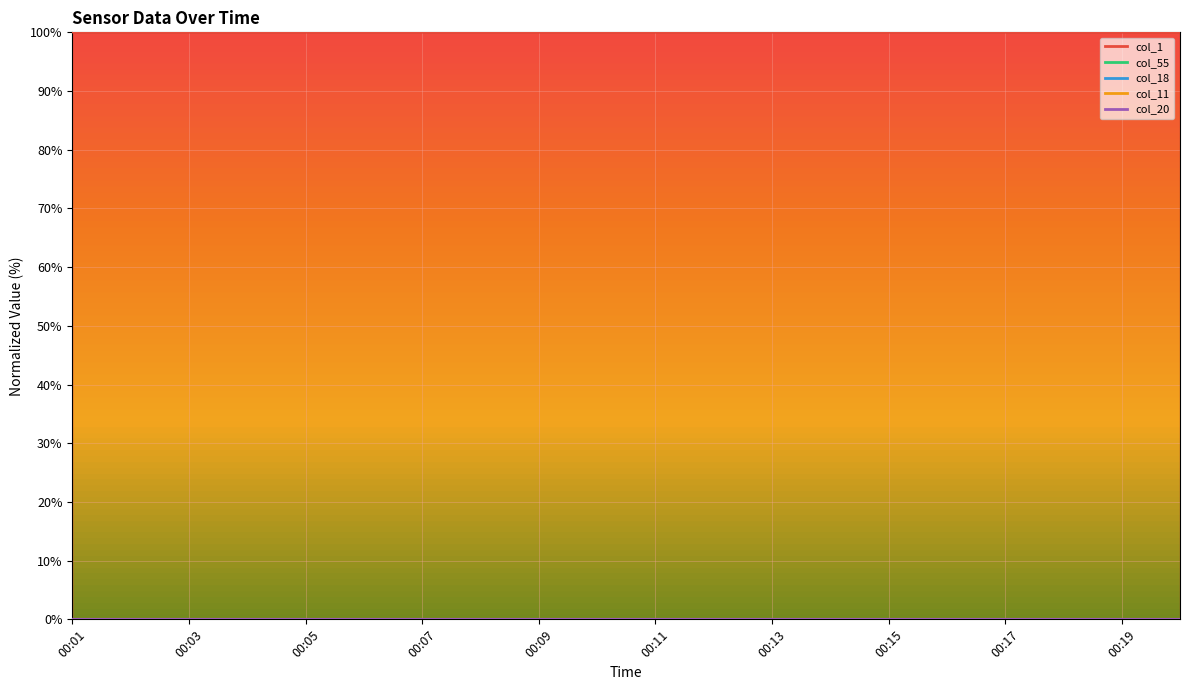

What are all the series names shown in the legend?

col_1, col_55, col_18, col_11, col_20